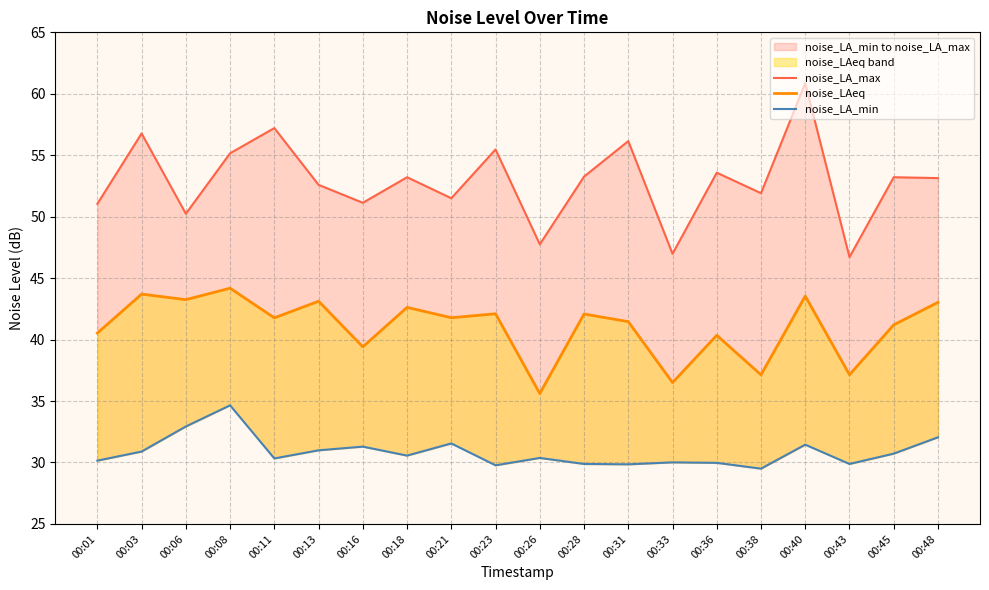

Which series has the widest spread of values?

noise_LA_max